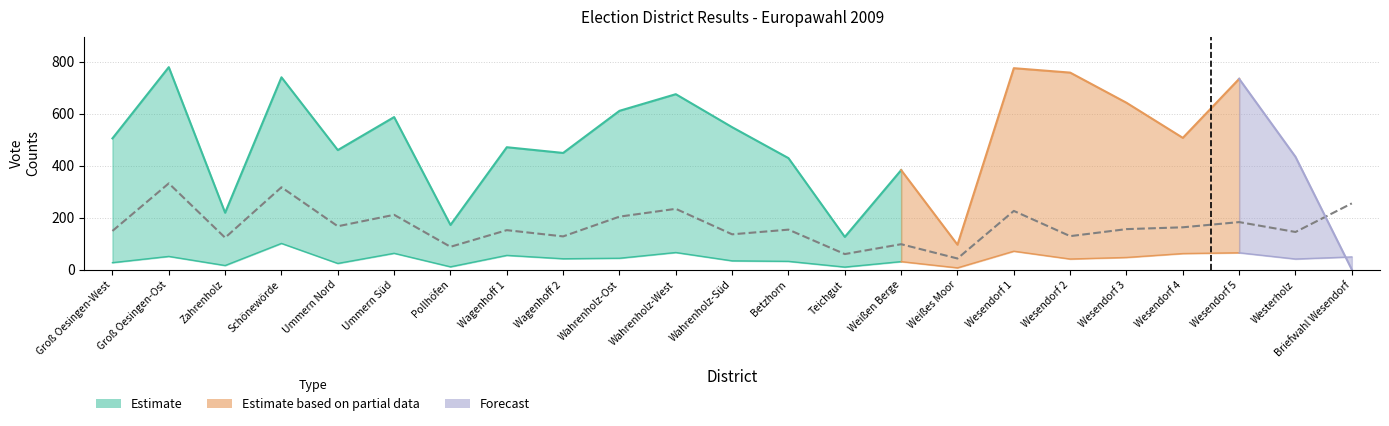

At which category is the sum across all series the highest?

Groß Oesingen-Ost